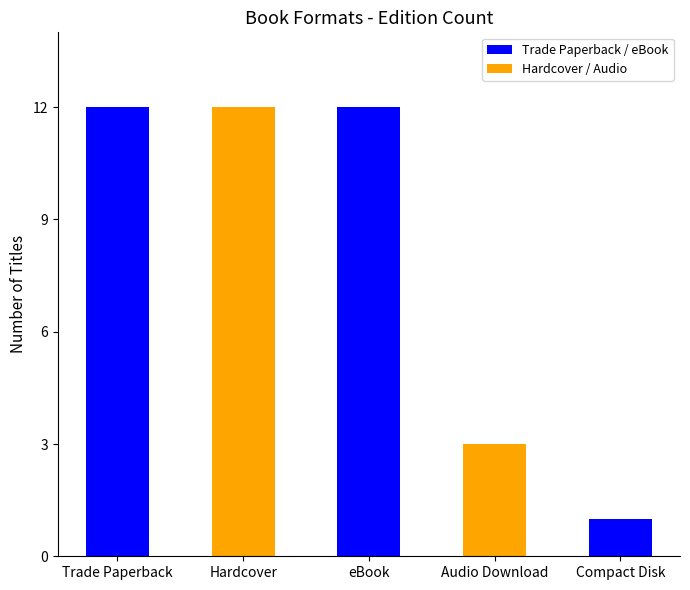

The value at Hardcover is 12. True or false?

True